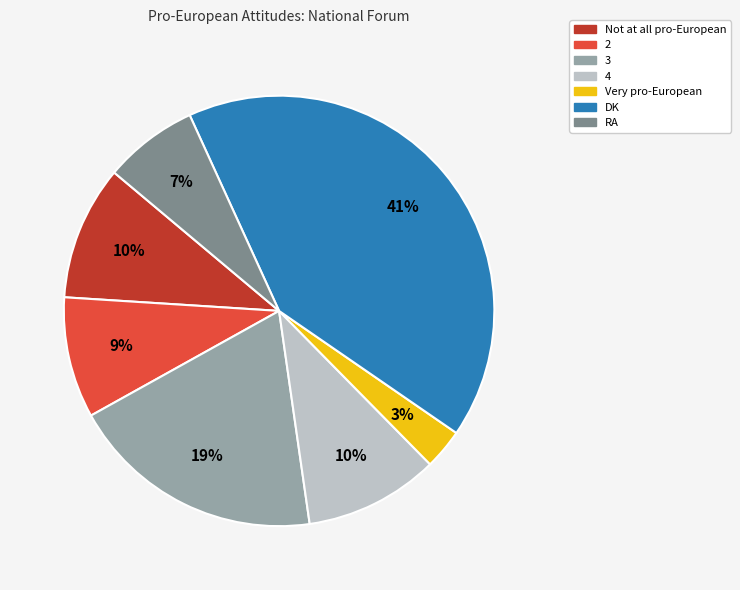

Is it true that DK is 49% of the pie?

False